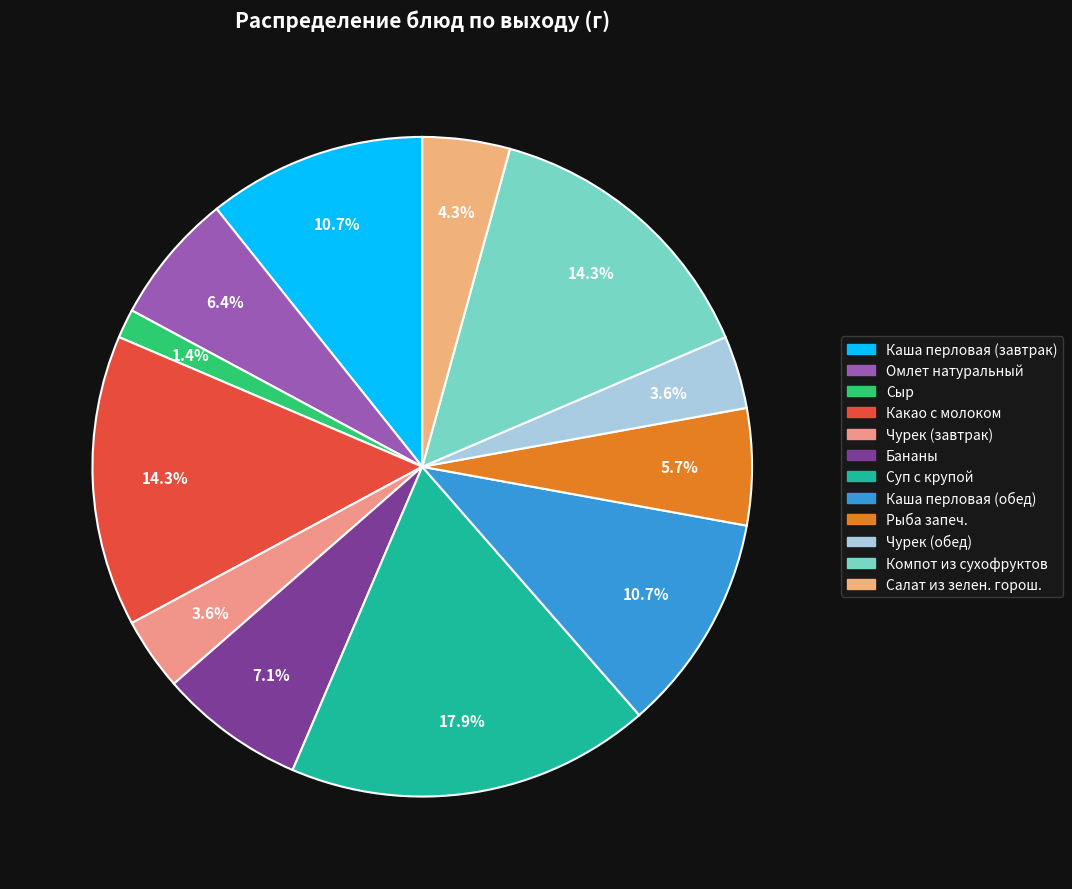

To the nearest percent, what is the difference between the Бананы and Сыр slice percentages?

6%